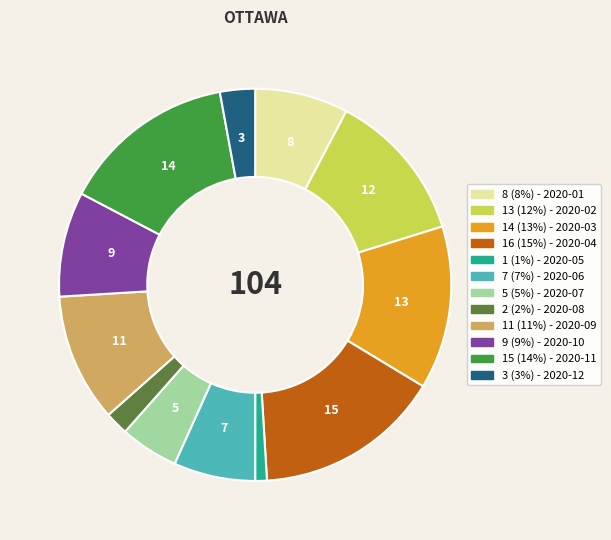

Does any single category account for the majority?

No